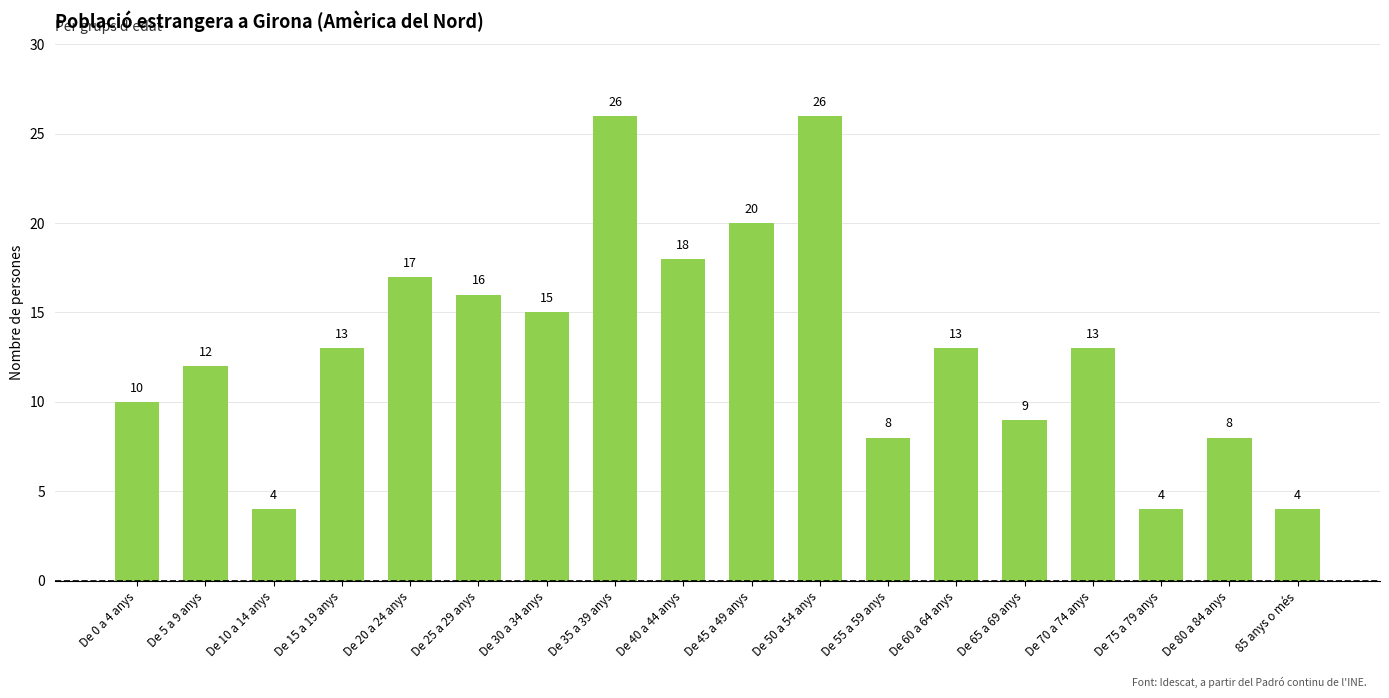

How many bars are there in total?

18